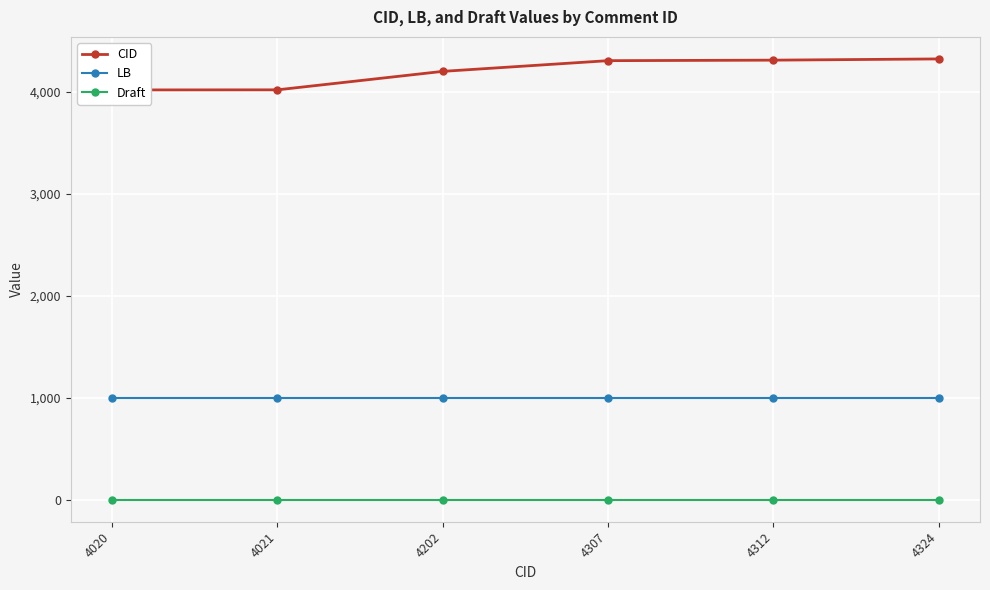

What is the value of the CID point at the 1st from the left?

4020